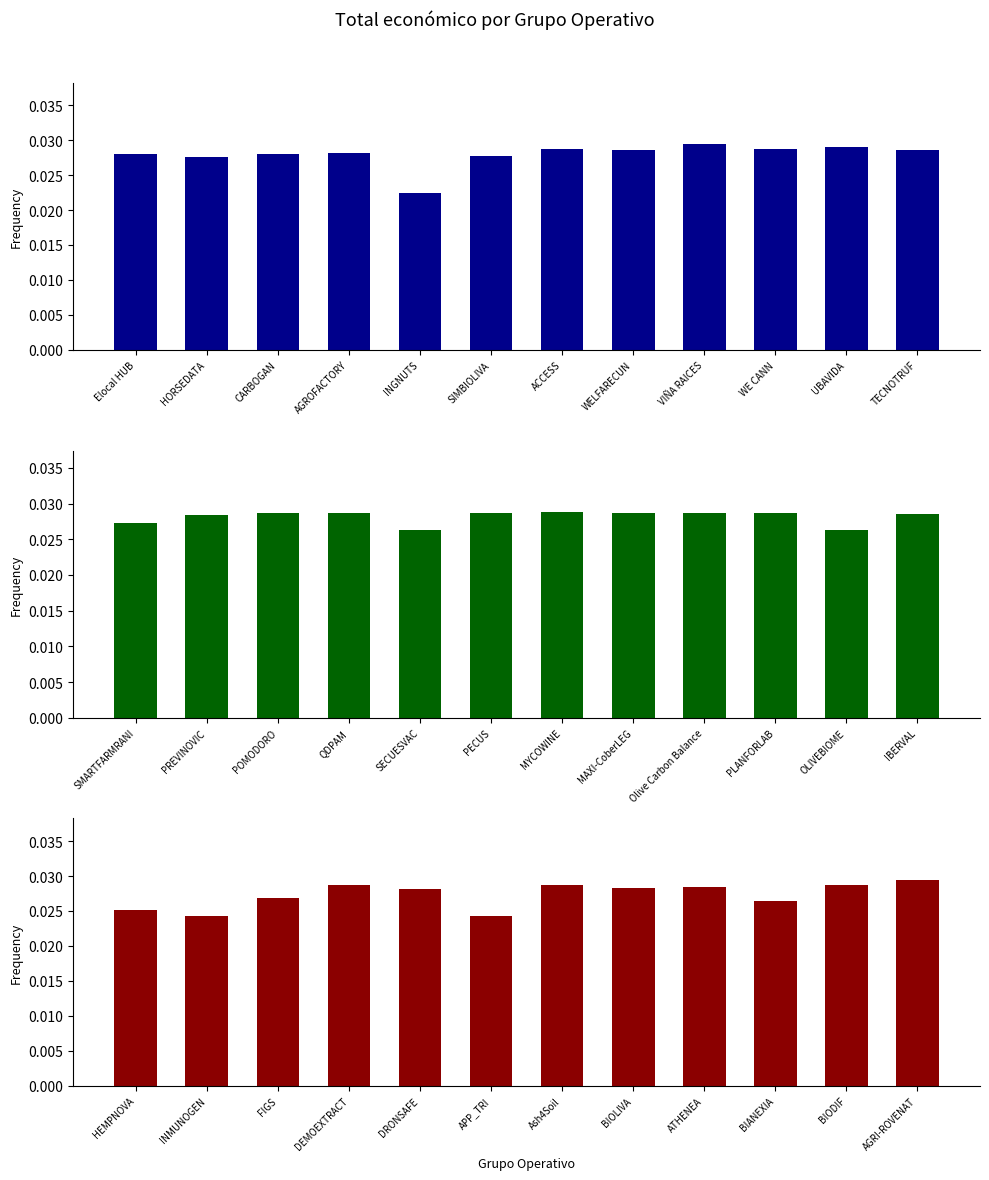

Which series has the largest total across all categories?

darkgreen